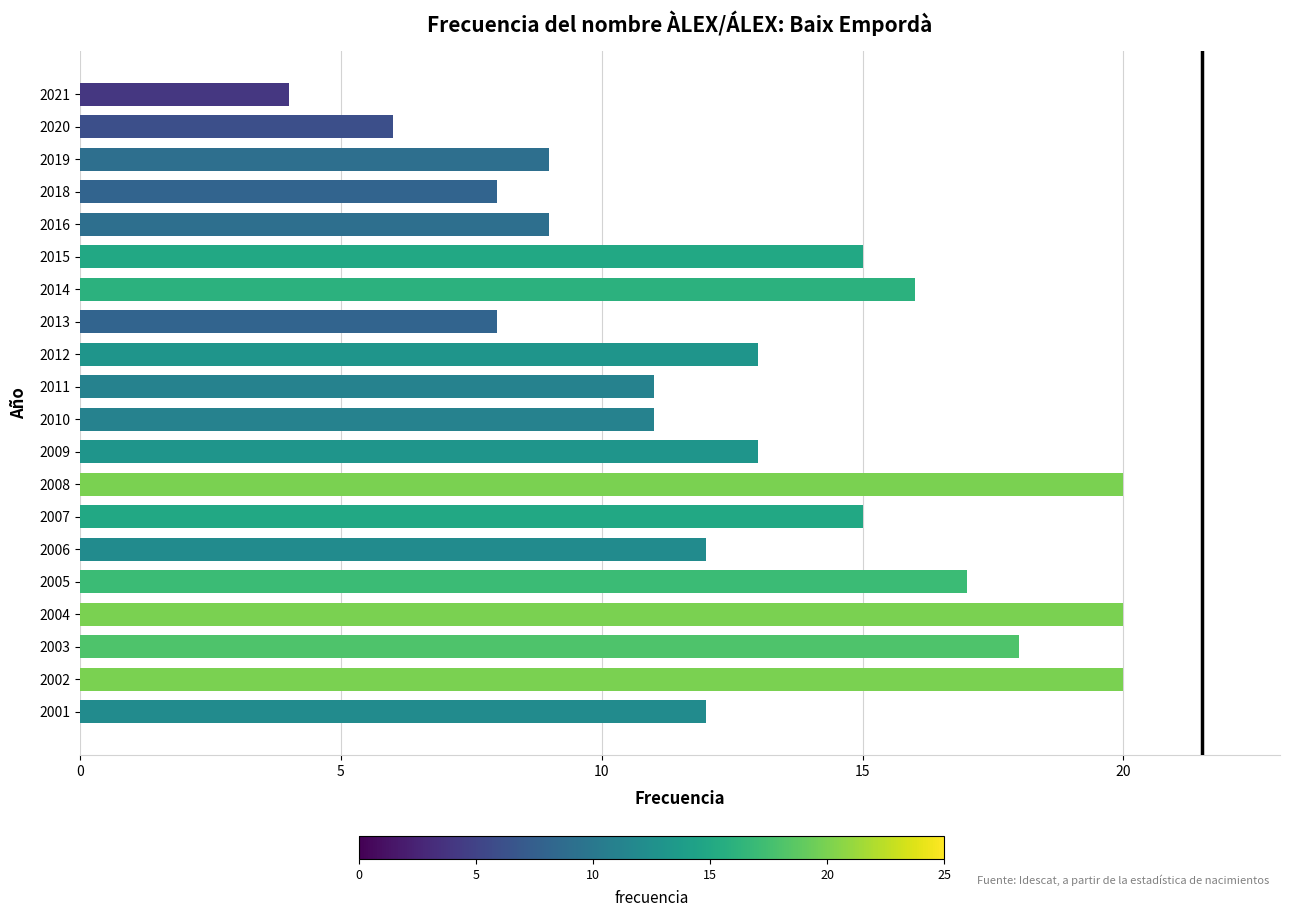

Reading bottom to top, what are all the values shown in this chart?

12	20	18	20	17	12	15	20	13	11	11	13	8	16	15	9	8	9	6	4